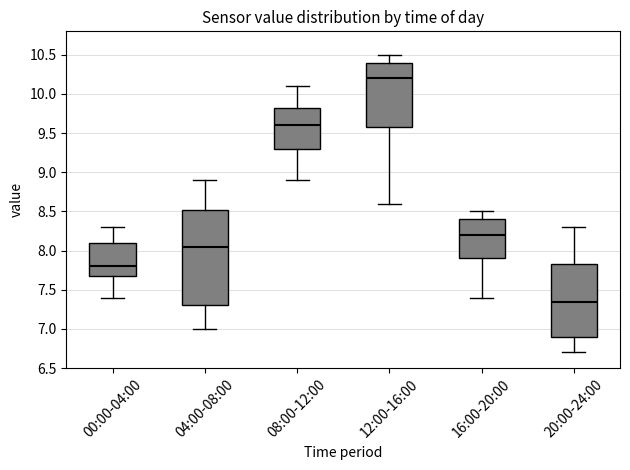

Reading left to right, transcribe this box plot: for each box, give where its median line is, the range the box spans, and where its two whiskers end, as read against the y-axis. The values are not printed on the chart, so give them approximately, as read against the axis.

00:00-04:00: median 7.80, box 7.70 to 8.10, whiskers 7.40 to 8.30
04:00-08:00: median 8.05, box 7.30 to 8.55, whiskers 7.00 to 8.90
08:00-12:00: median 9.60, box 9.30 to 9.85, whiskers 8.90 to 10.10
12:00-16:00: median 10.20, box 9.60 to 10.40, whiskers 8.60 to 10.50
16:00-20:00: median 8.20, box 7.90 to 8.40, whiskers 7.40 to 8.50
20:00-24:00: median 7.35, box 6.90 to 7.85, whiskers 6.70 to 8.30